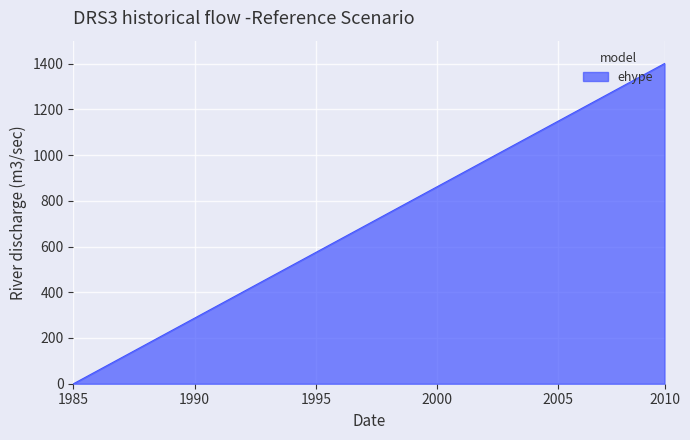

What is the difference between the maximum and minimum values?

1400.0